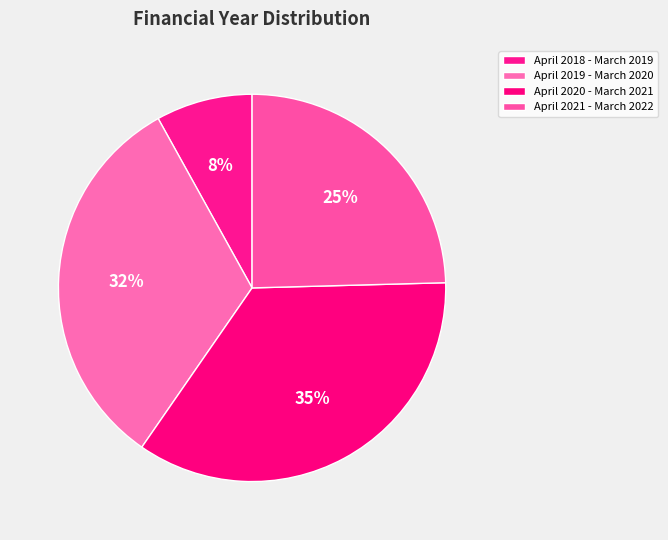

Count the number of slices in the pie.

4